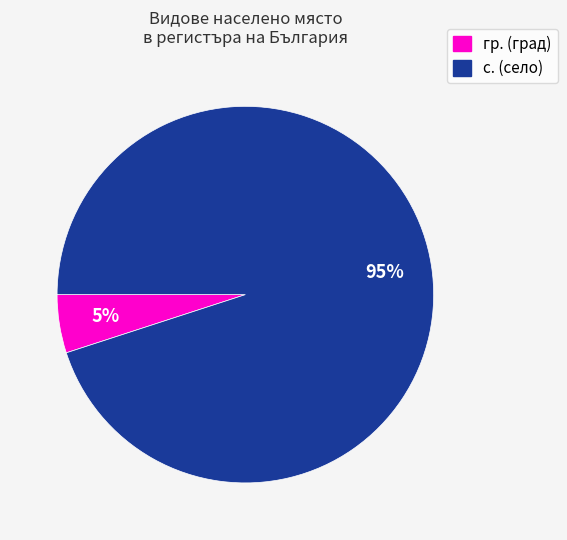

True or false: с. (село) accounts for 95% of the total.

True